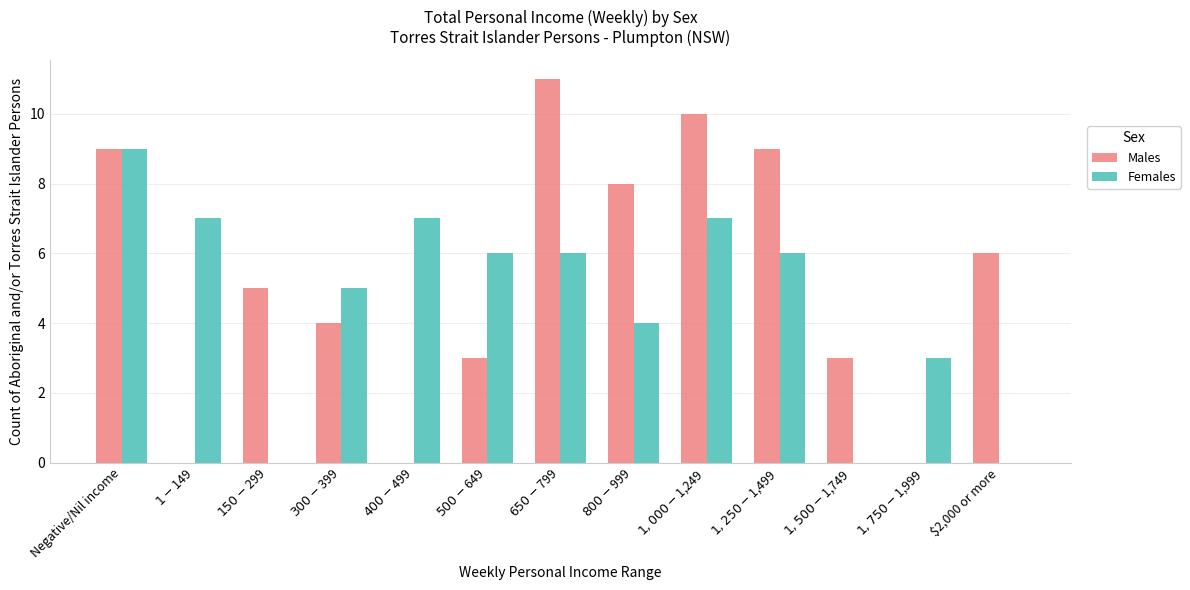

What is the spread (max minus min) of values at $1,500-$1,749?

3